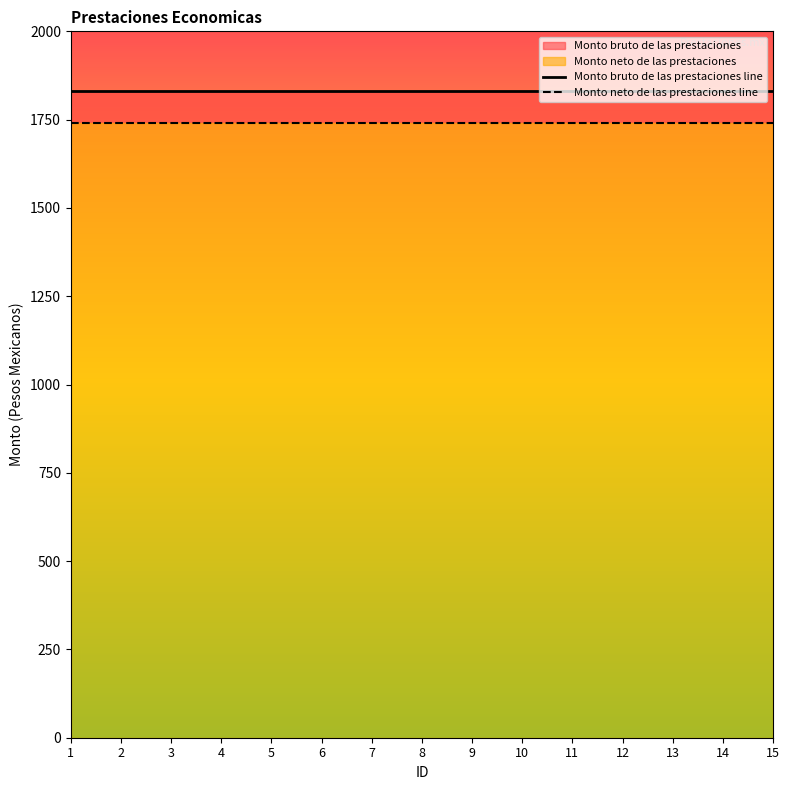

Which category has the lowest value across all series?

1